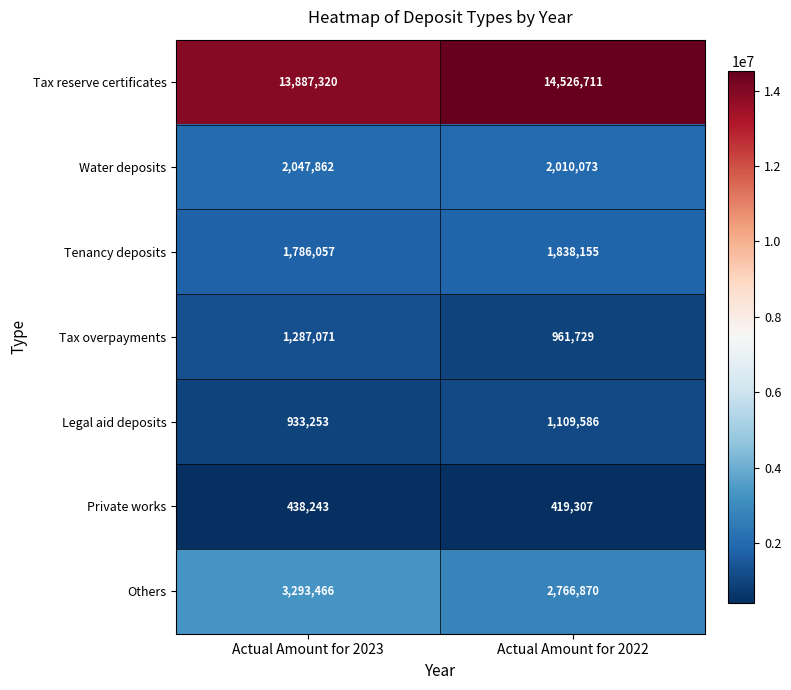

What is the total value across all series at Actual Amount for 2022?

23632431